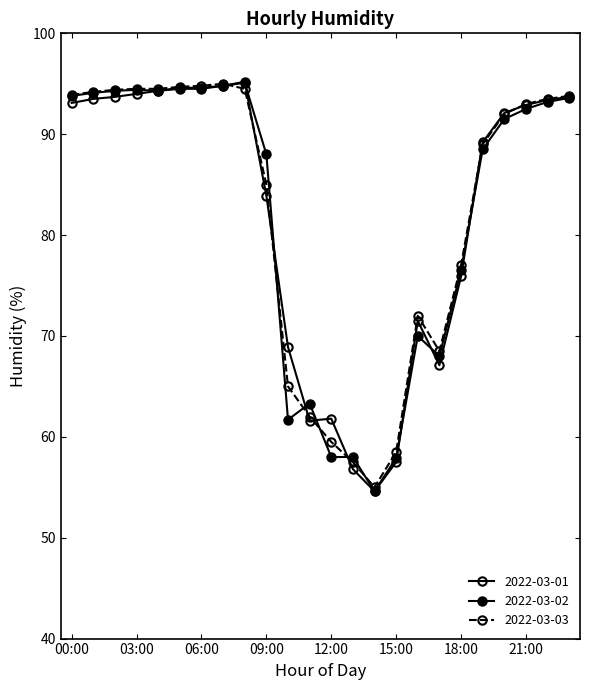

How many values in the 2022-03-03 series are below 93?

12